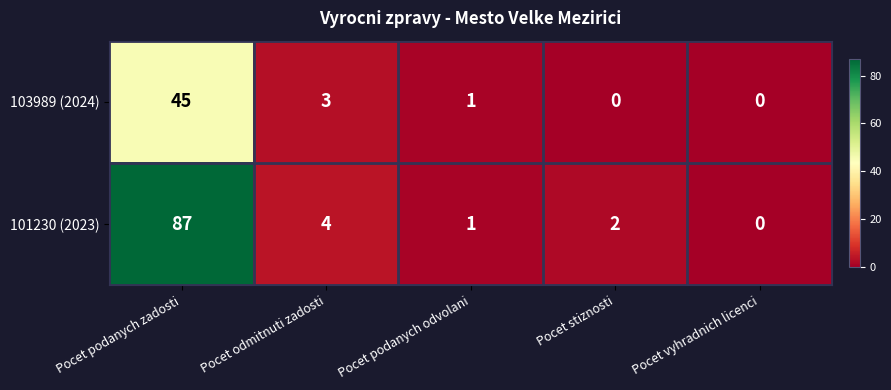

What is the total value across all series at Pocet podanych zadosti?

132